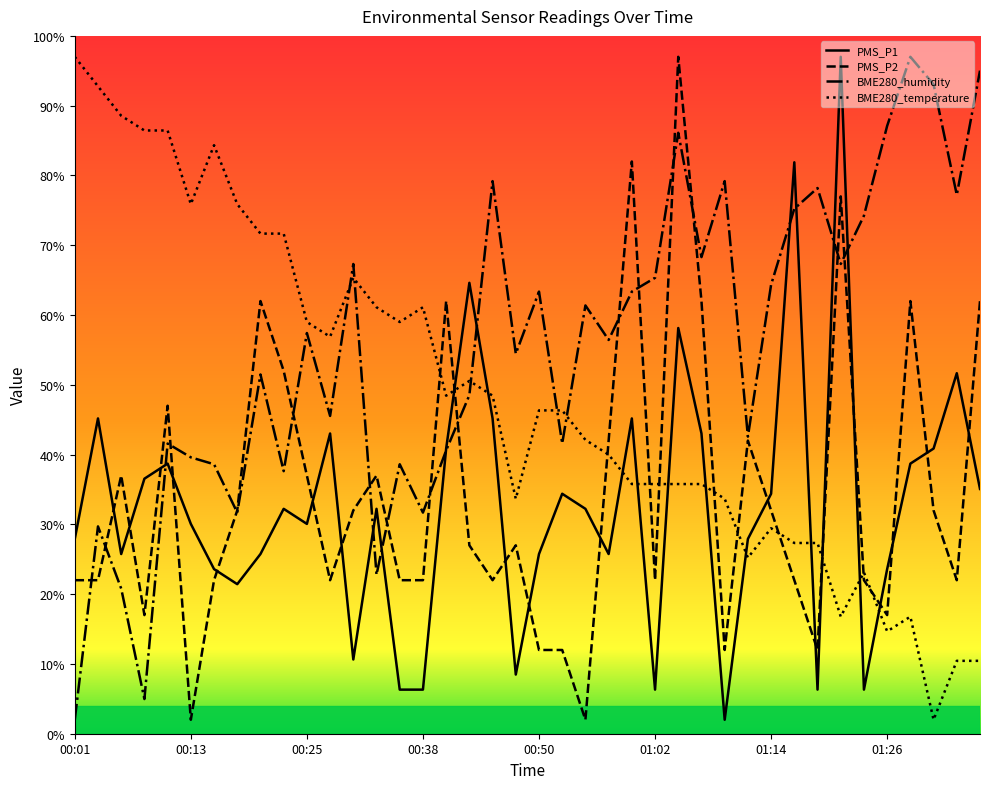

True or false: BME280_humidity has a value of 57.4 at 00:25.

True